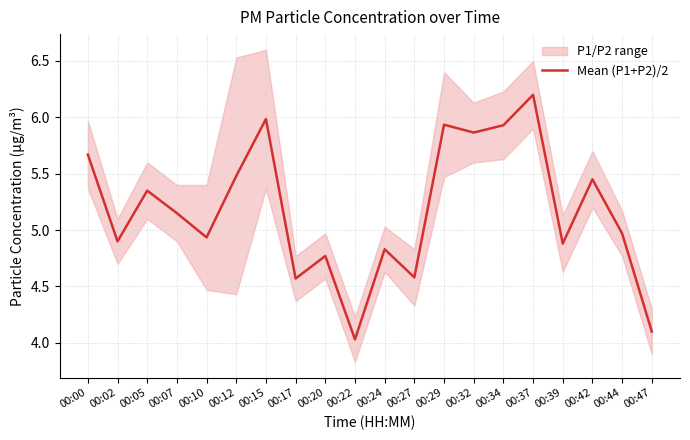

Is it true that the value at 00:12 is 5.5?

True